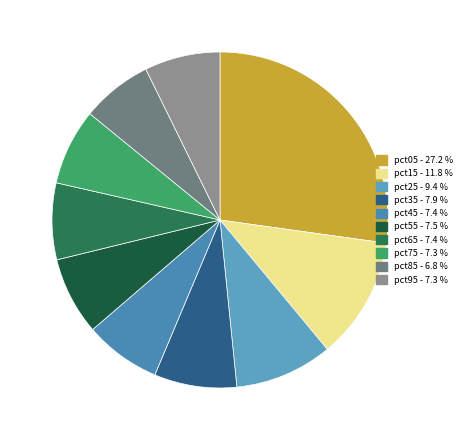

Count the number of slices in the pie.

10